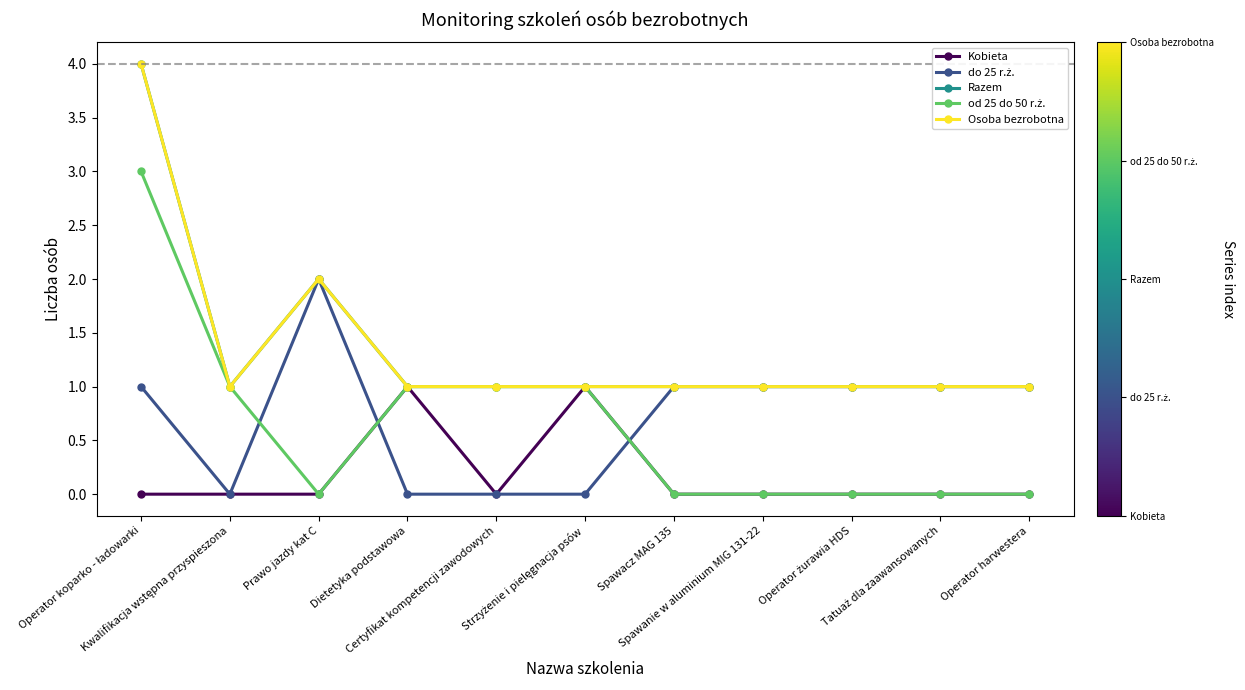

At which category is the sum across all series the highest?

Operator koparko - ładowarki